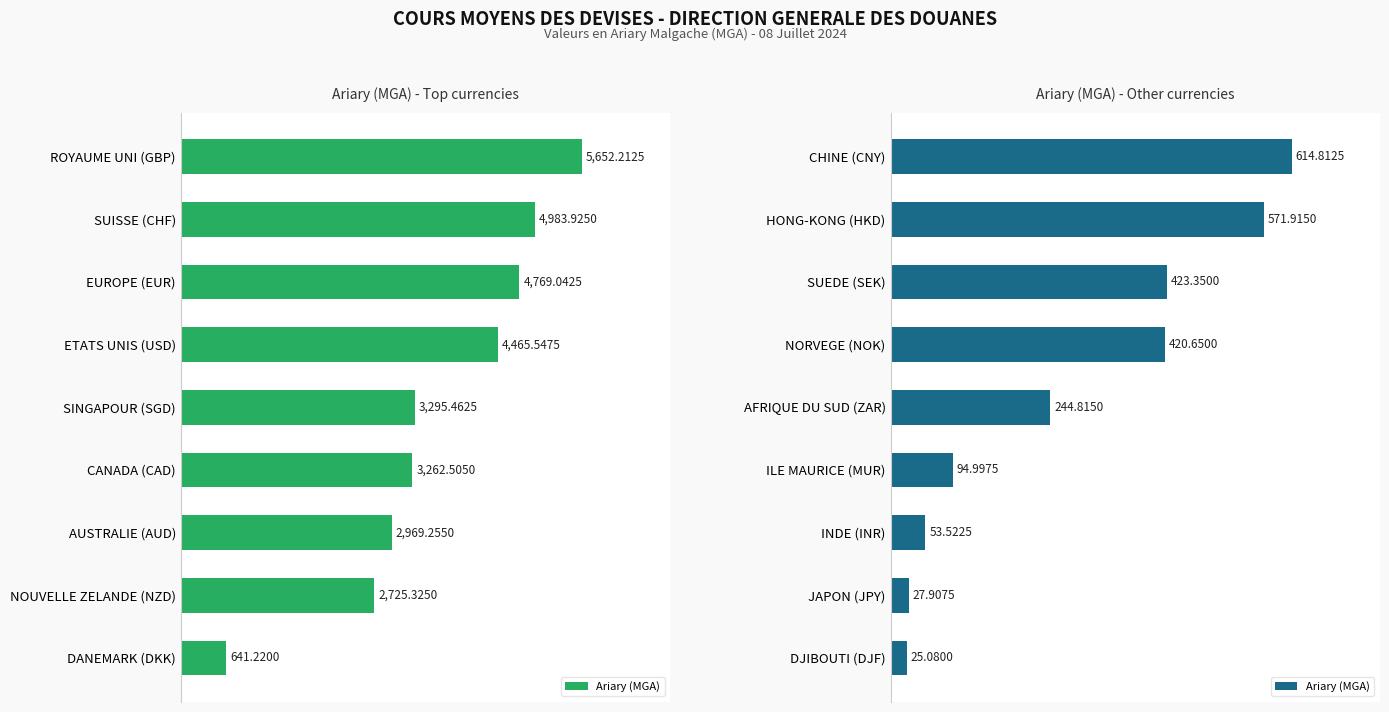

Does the chart contain any negative values?

No